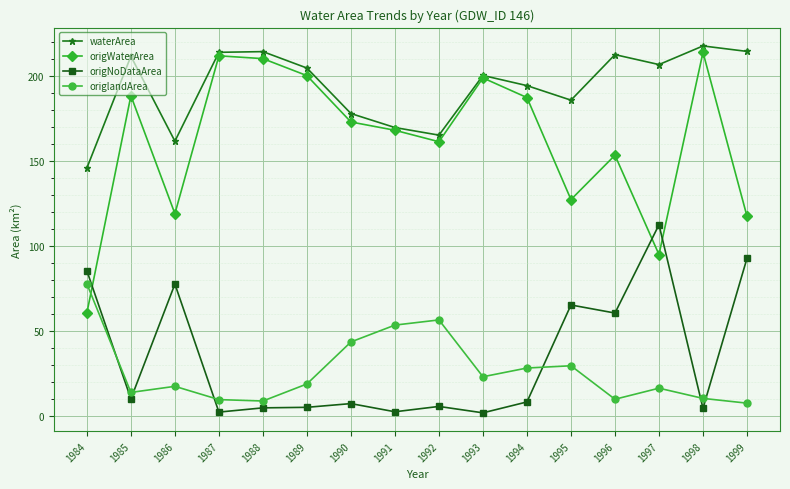

What is the difference between the second highest and minimum values in the origlandArea series?

49.0